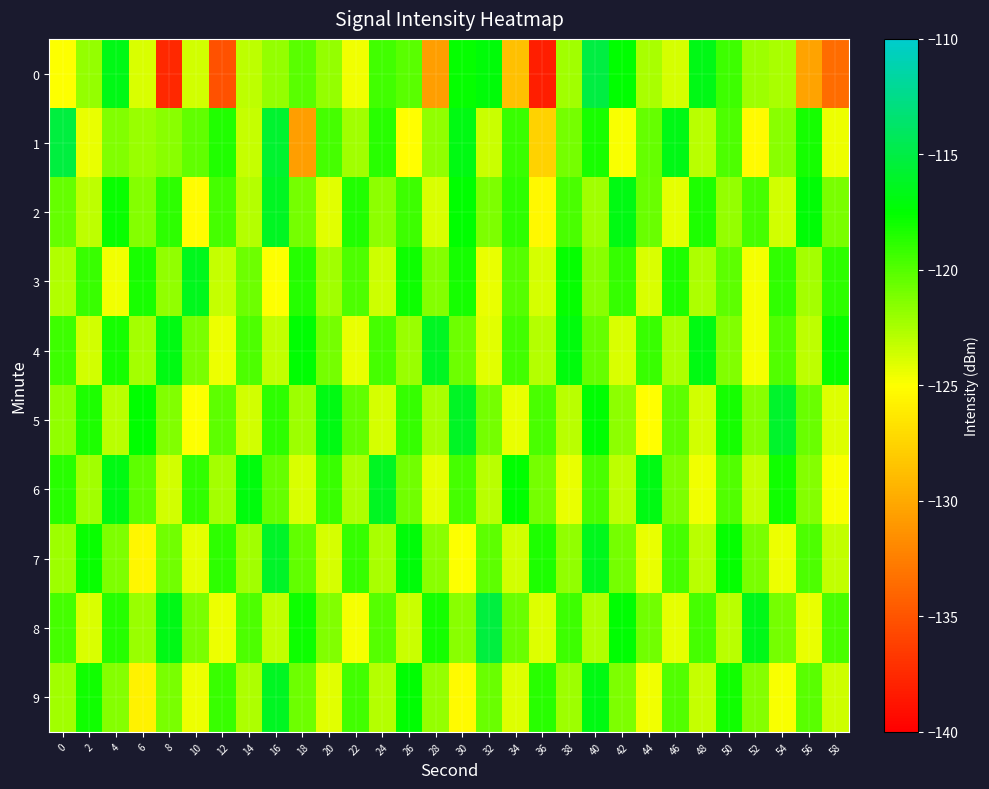

How many distinct data groups are displayed?

10